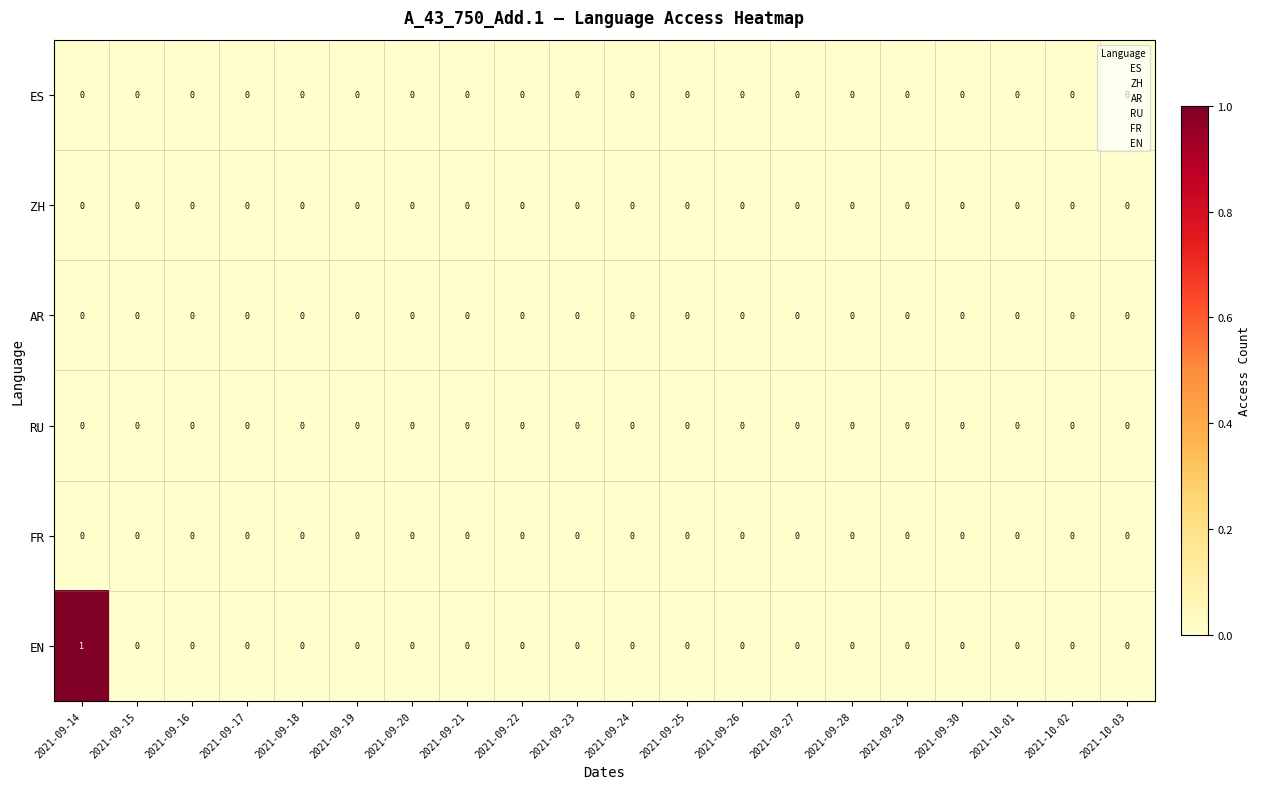

What is the spread (max minus min) of values at 2021-09-14?

1